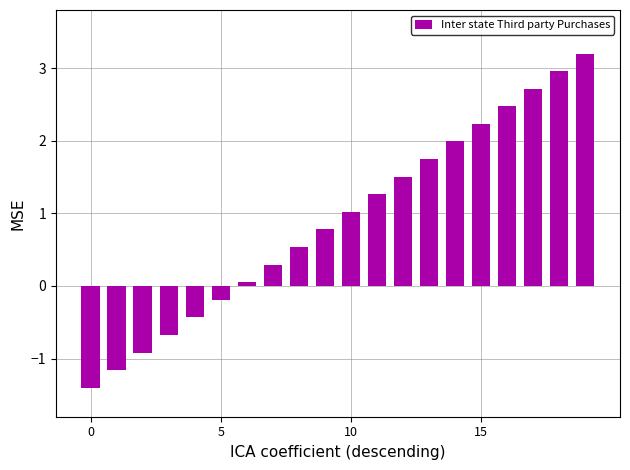

What is the sum of all values?

18.0